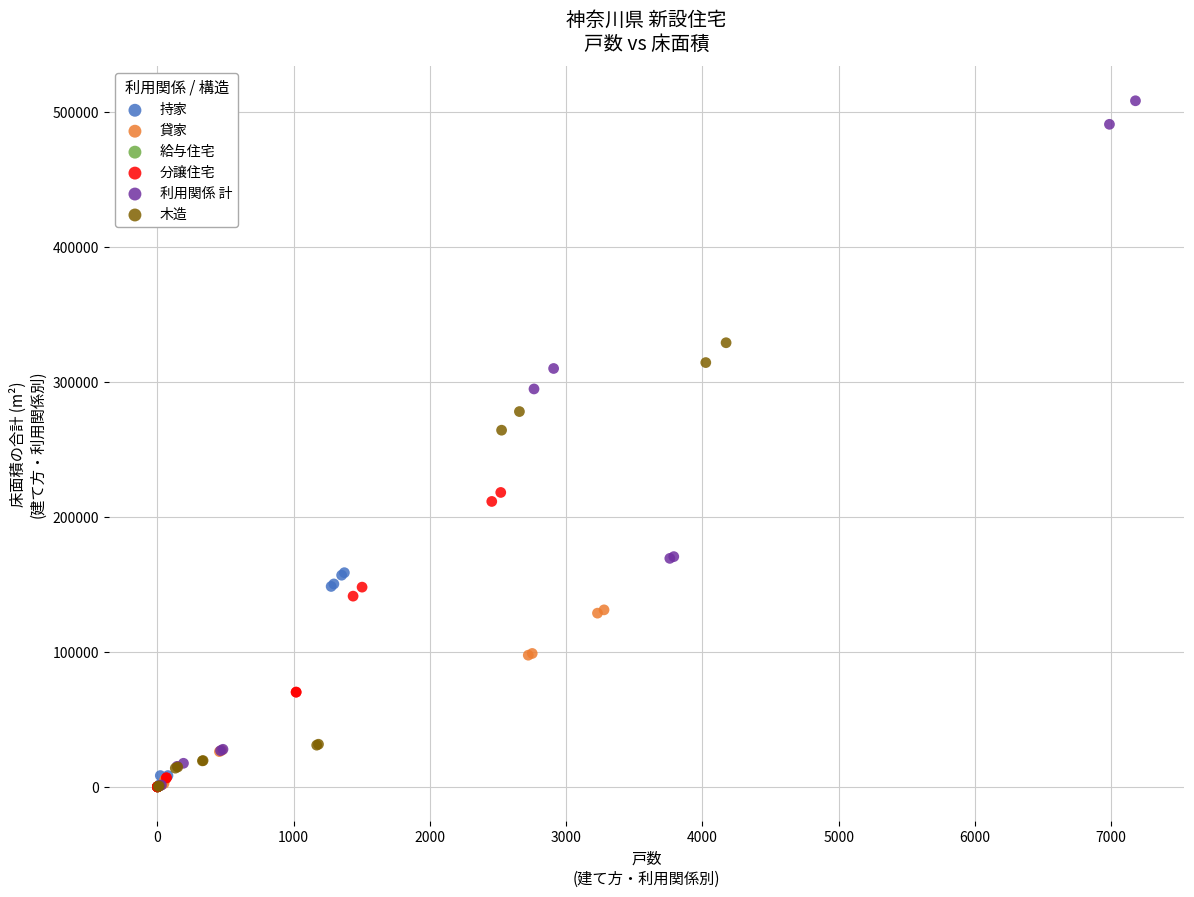

Which series has the widest spread of Y values?

利用関係 計